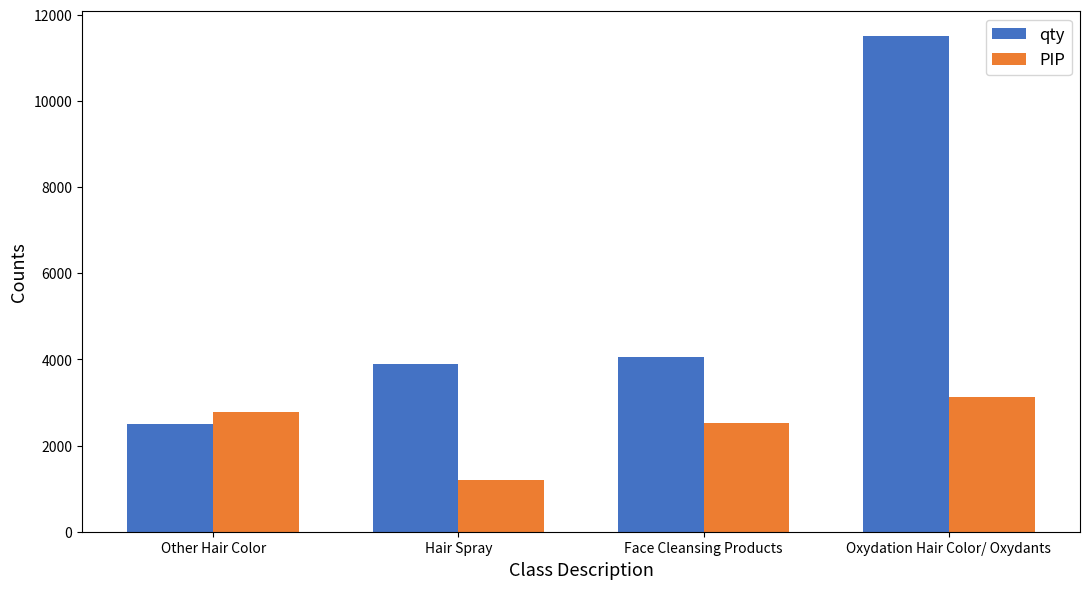

What is the difference between the maximum and second lowest values in the qty series?

7608